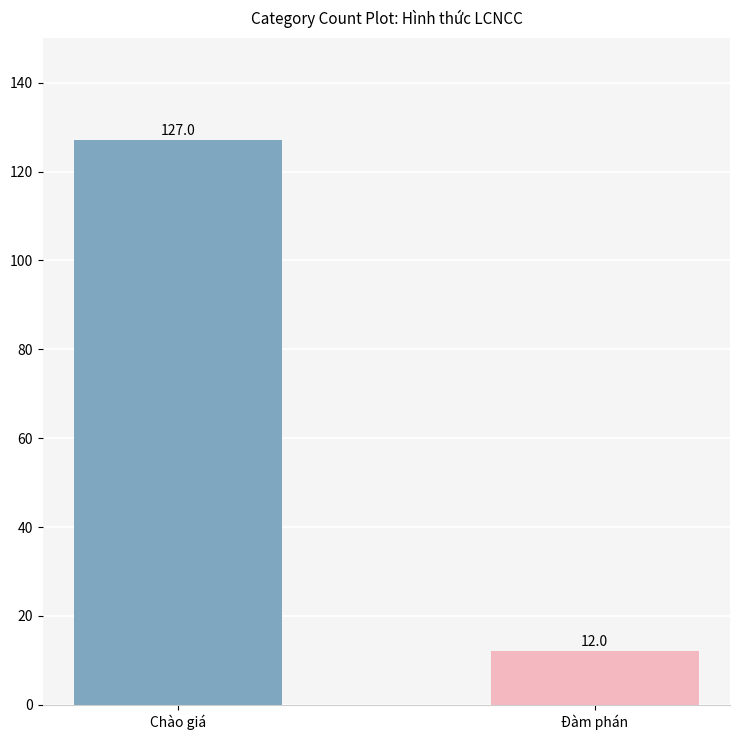

What is the value of the 2nd bar from the left?

12